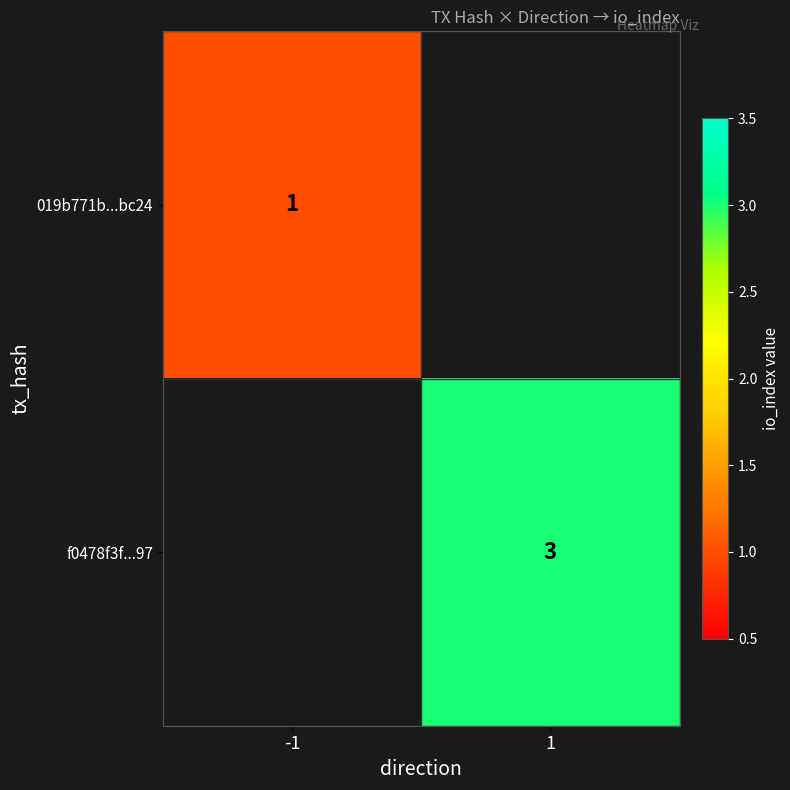

True or false: f0478f3f...97 has a value of 2 at 1.

False